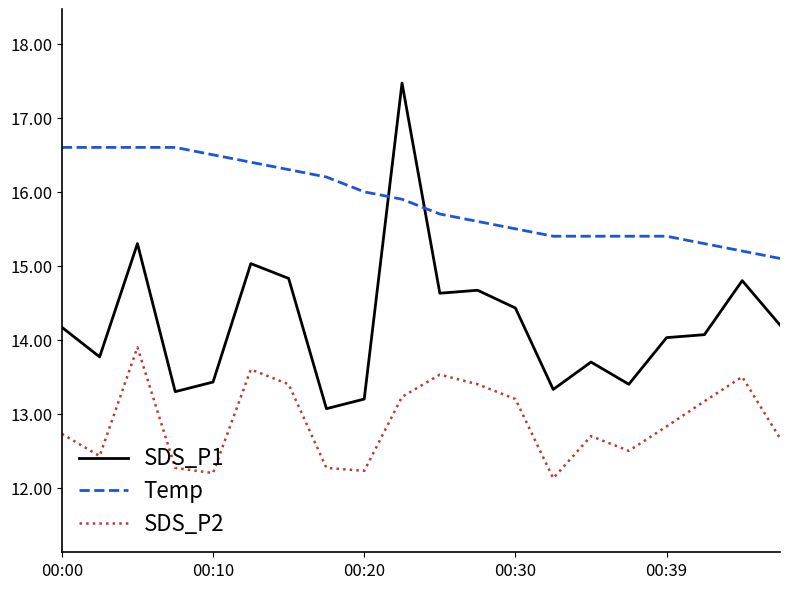

Rank the series by their average value, from highest to lowest.

Temp, SDS_P1, SDS_P2